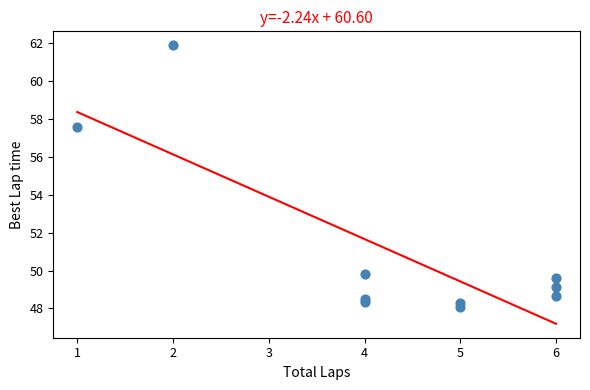

What is the range of X values (max minus min)?

5.0